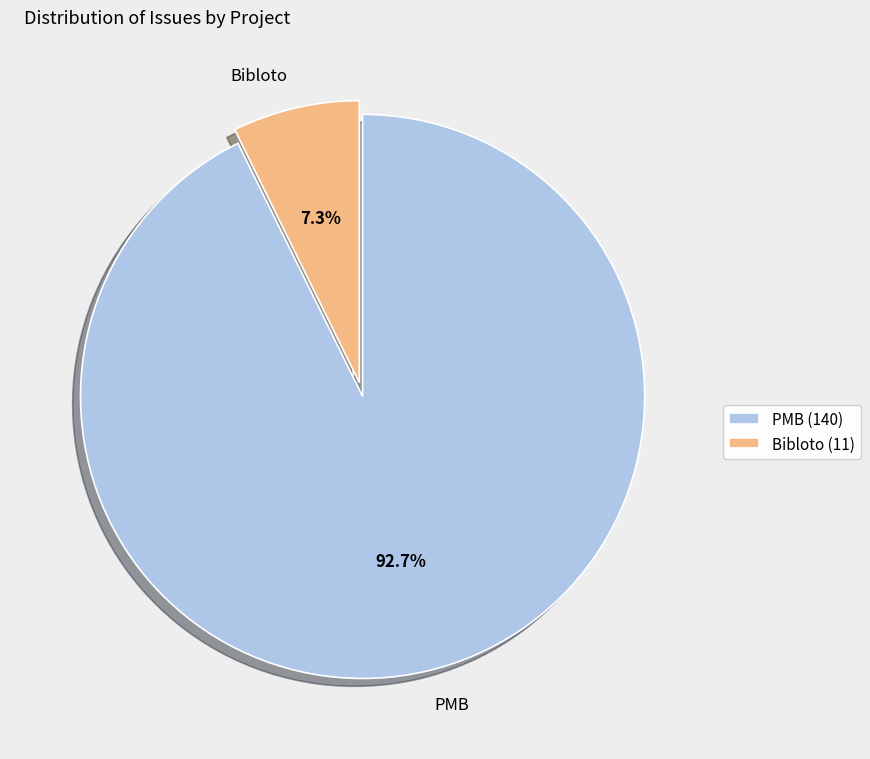

Combined, do Bibloto and PMB account for over 50%?

Yes